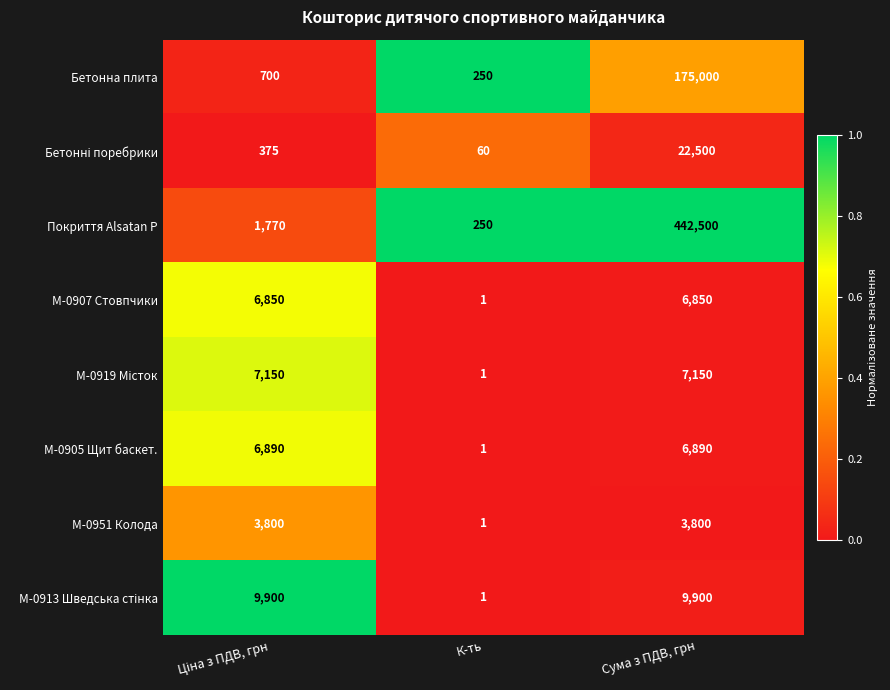

Count the М-0951 Колода values in the range 1 to 3800.

3